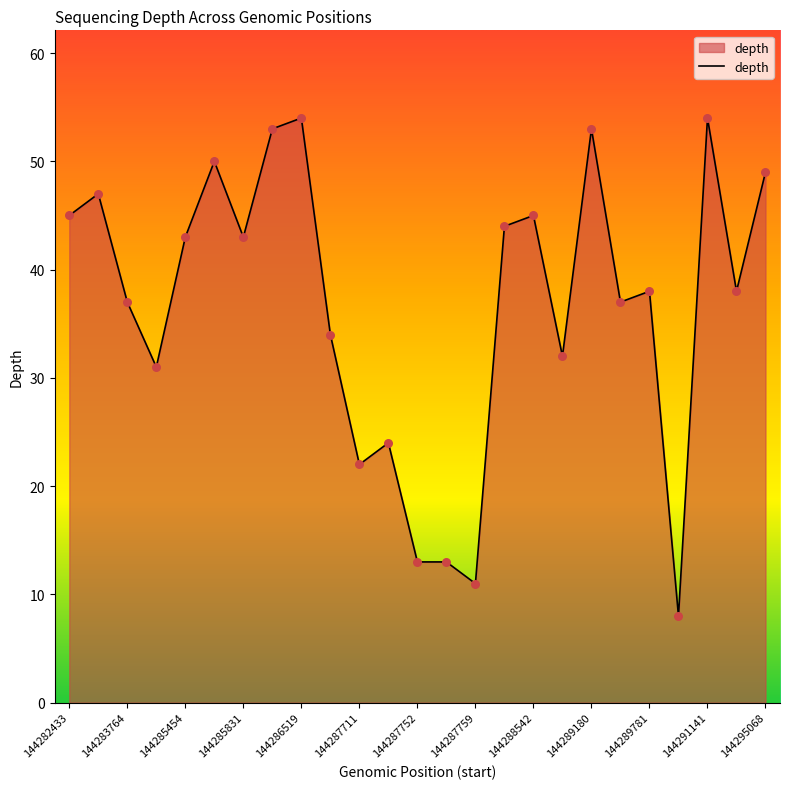

What is the greatest value displayed?

54